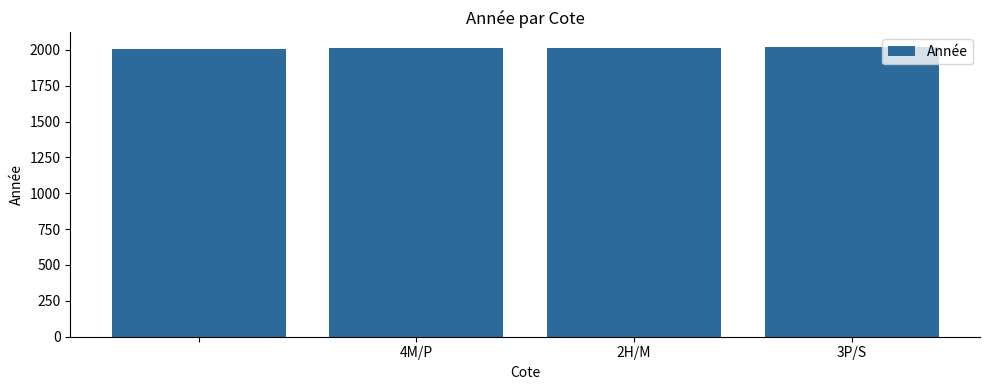

What is the maximum value shown in the chart?

2020